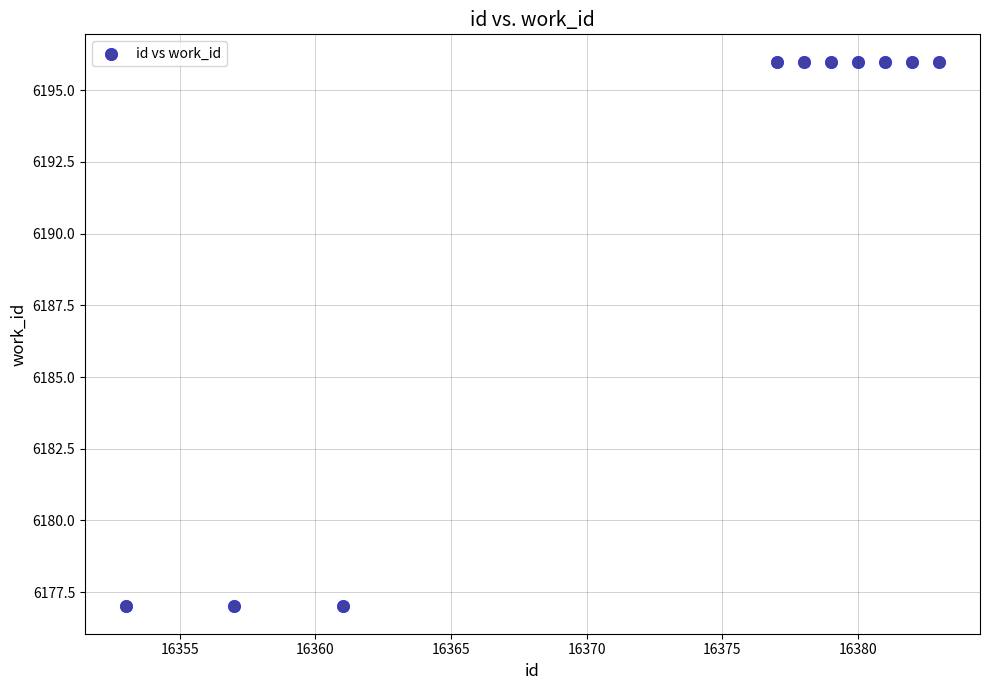

What is the range of X values (max minus min)?

30